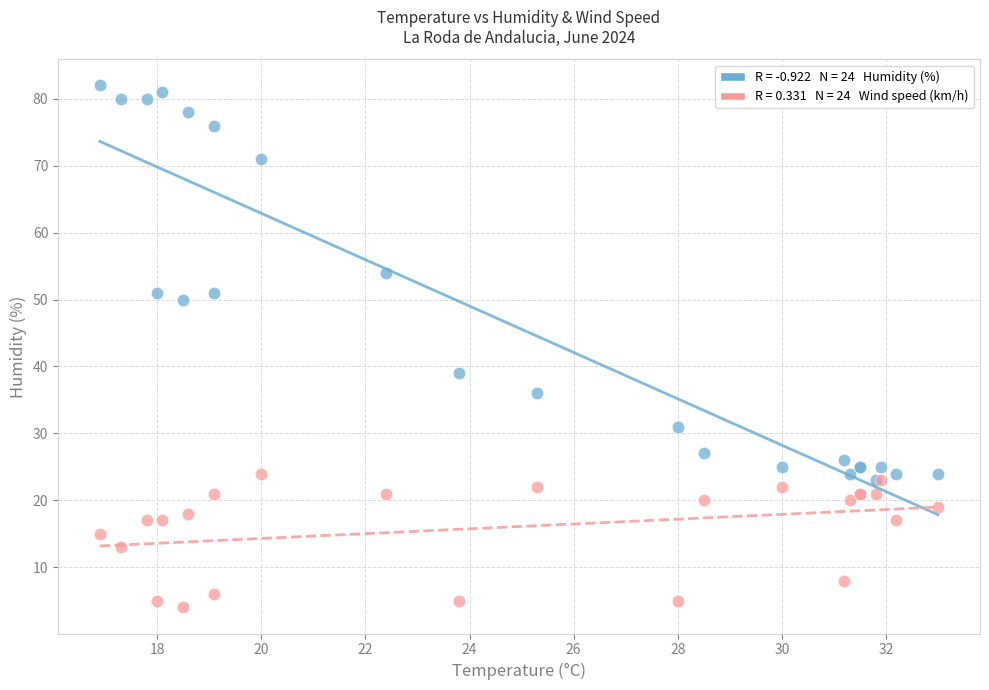

Across all series, what Y value is closest to 43?

39